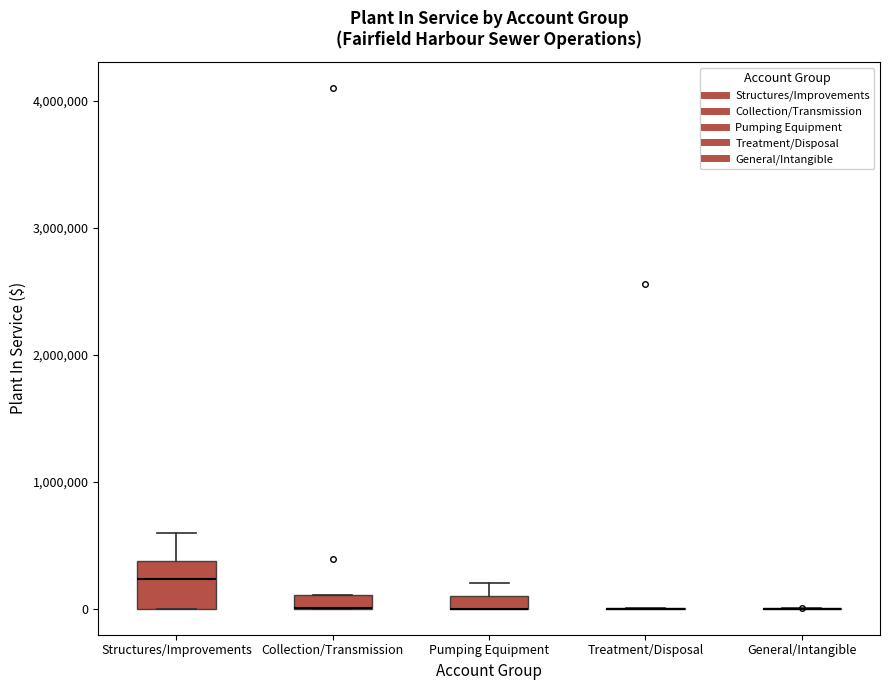

Where is the upper edge of the box for Structures/Improvements on the y-axis? The values are not printed on the chart, so give them approximately, as read against the axis.

400000